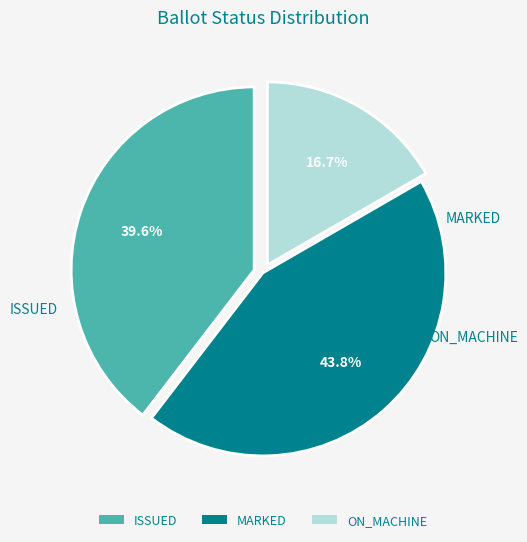

Between ON_MACHINE and ISSUED, which is larger?

ISSUED